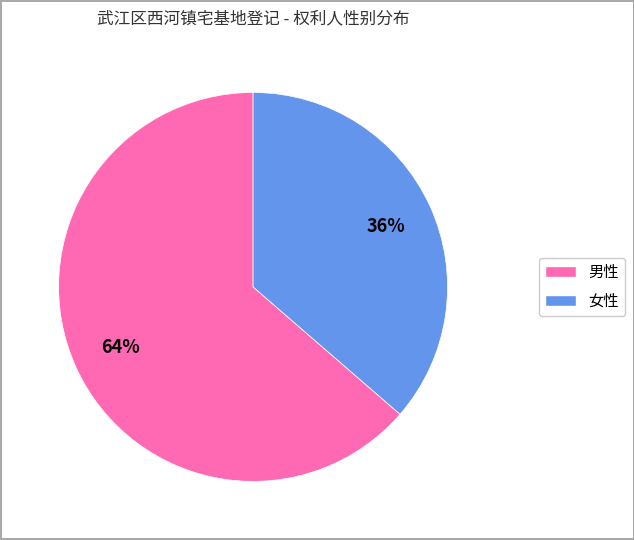

True or false: 女性 accounts for 43% of the total.

False